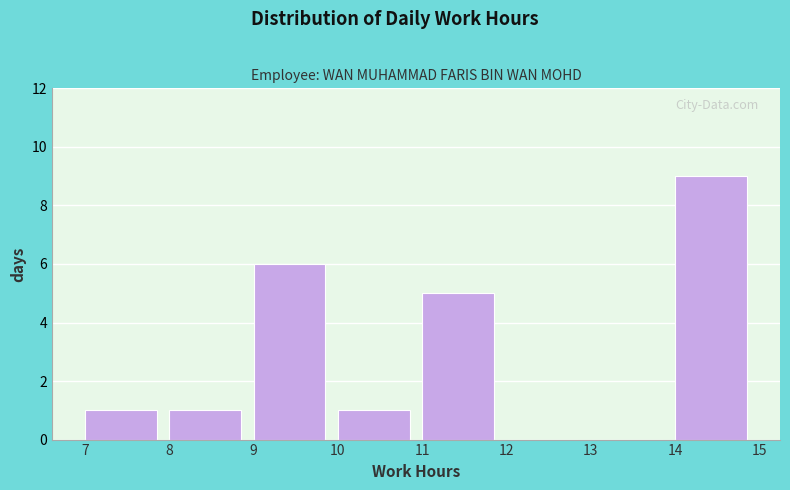

Which range on the x-axis has the tallest bar?

14 to 15